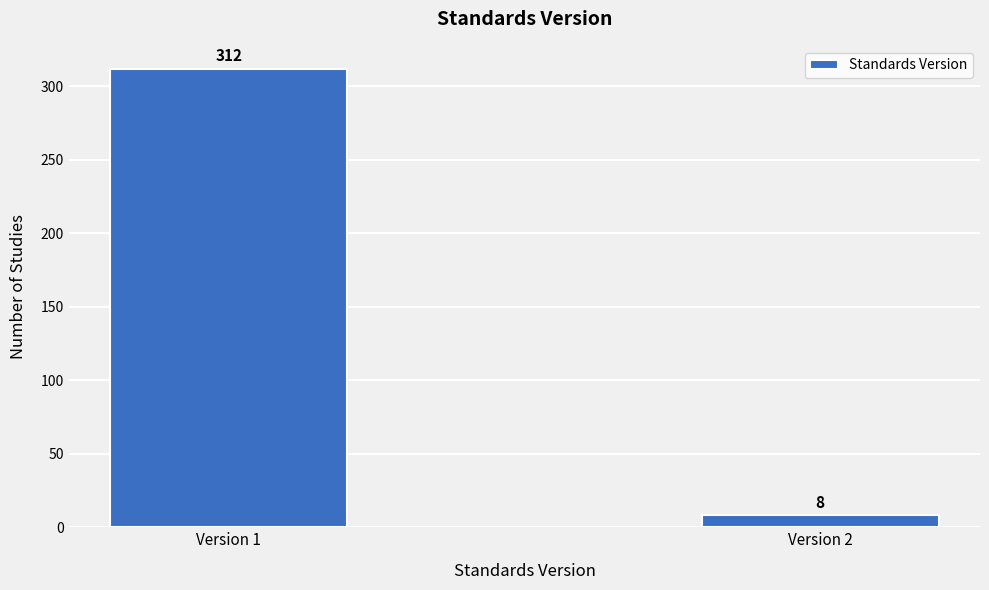

Reading left to right, what are all the values shown in this chart?

312	8